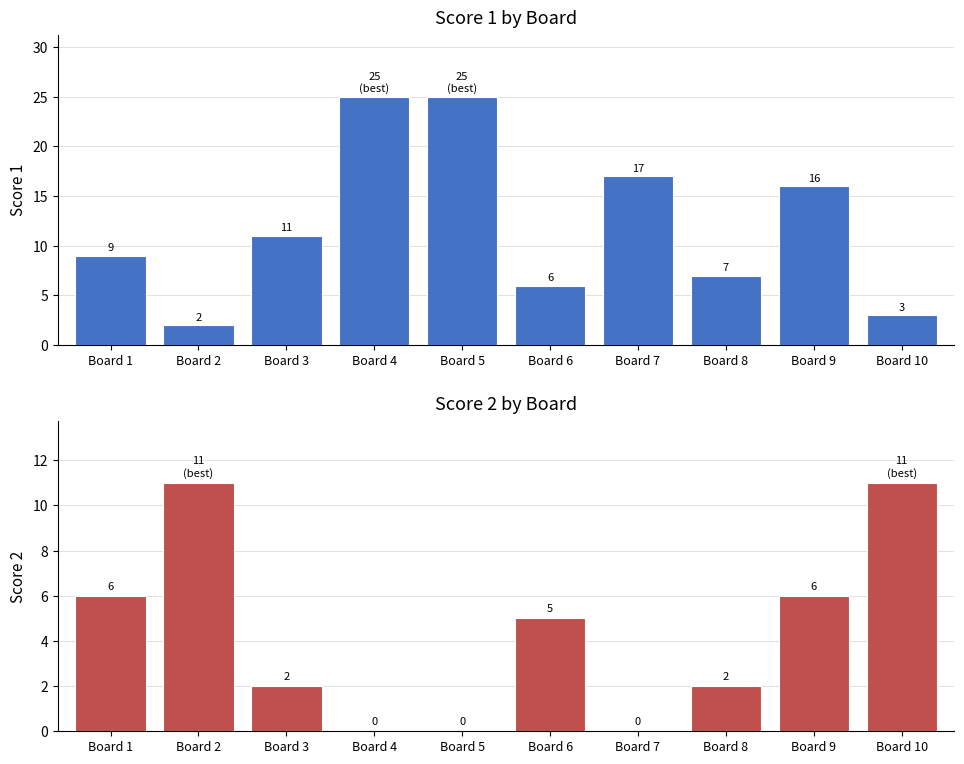

Which category has the lowest value in the Score 1 series?

Board 2